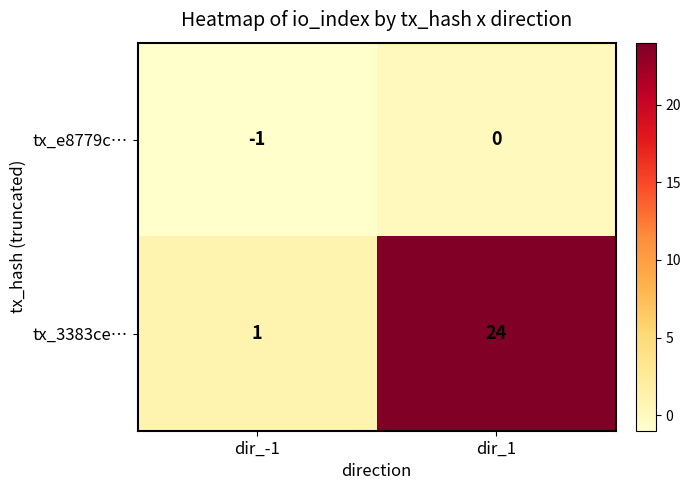

At which category is the sum across all series the highest?

dir_1